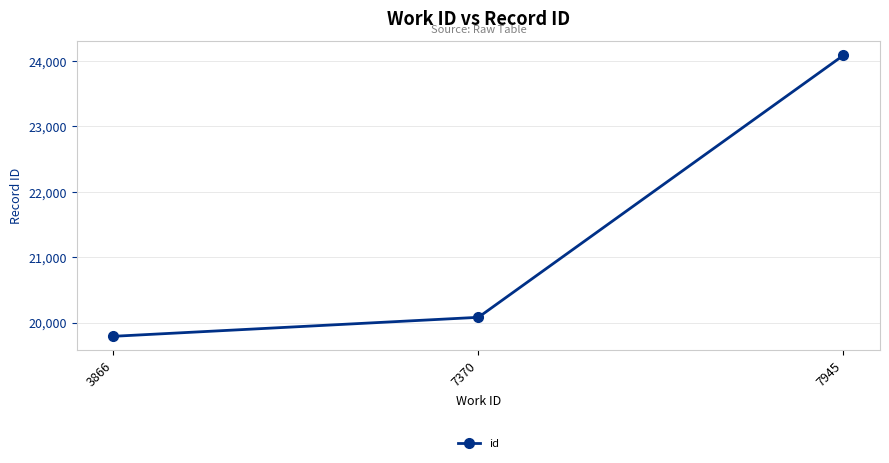

Rank the categories by value from highest to lowest.

7945, 7370, 3866